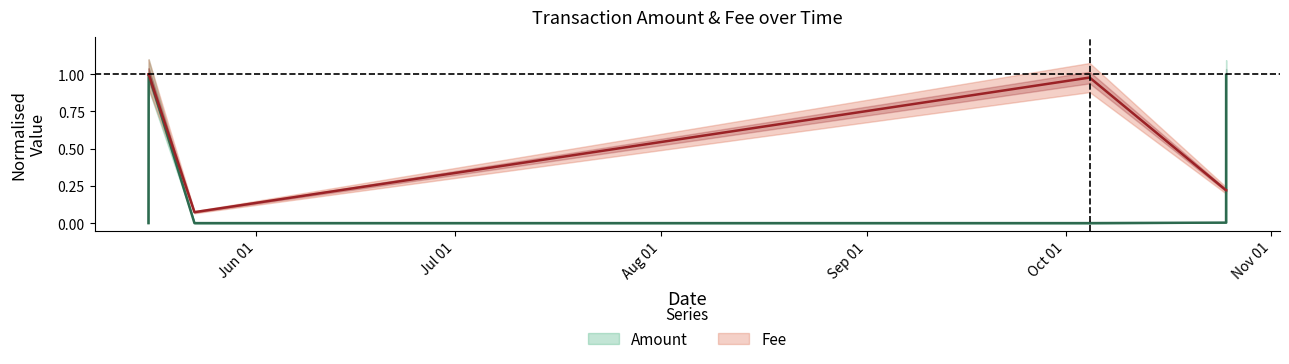

Does the chart display data point markers on the line(s)?

No